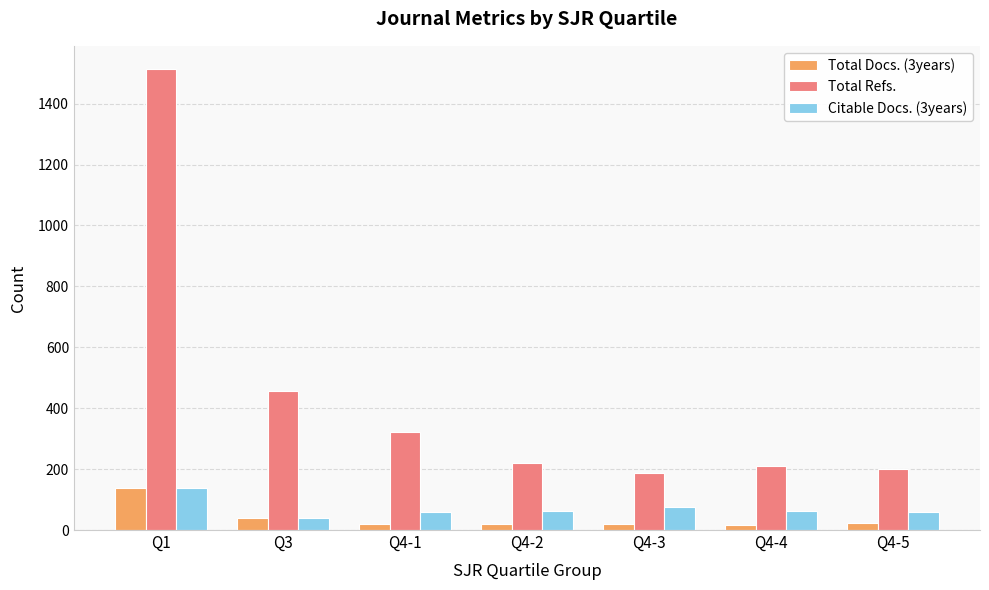

What is the difference between the maximum and minimum values in the Total Refs. series?

1326